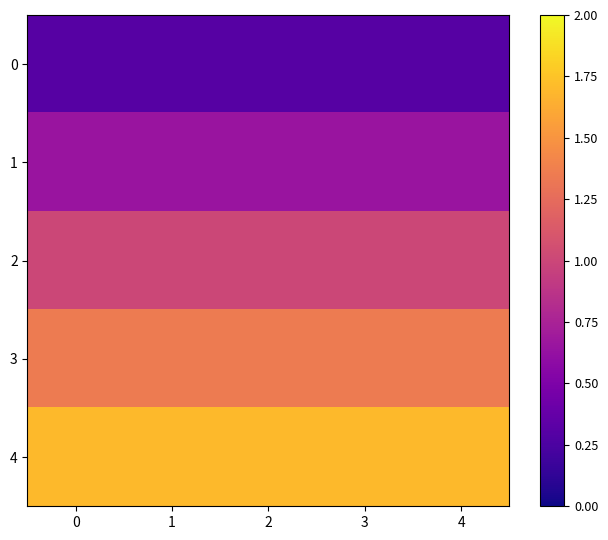

What is the maximum value shown in the chart?

1.7